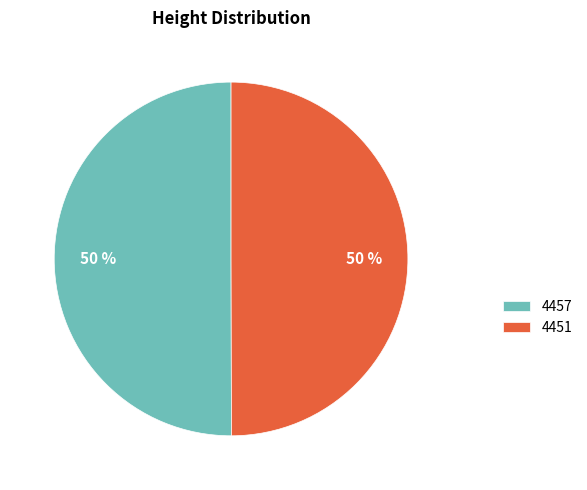

To the nearest percent, what percentage of the pie is 4457?

50%